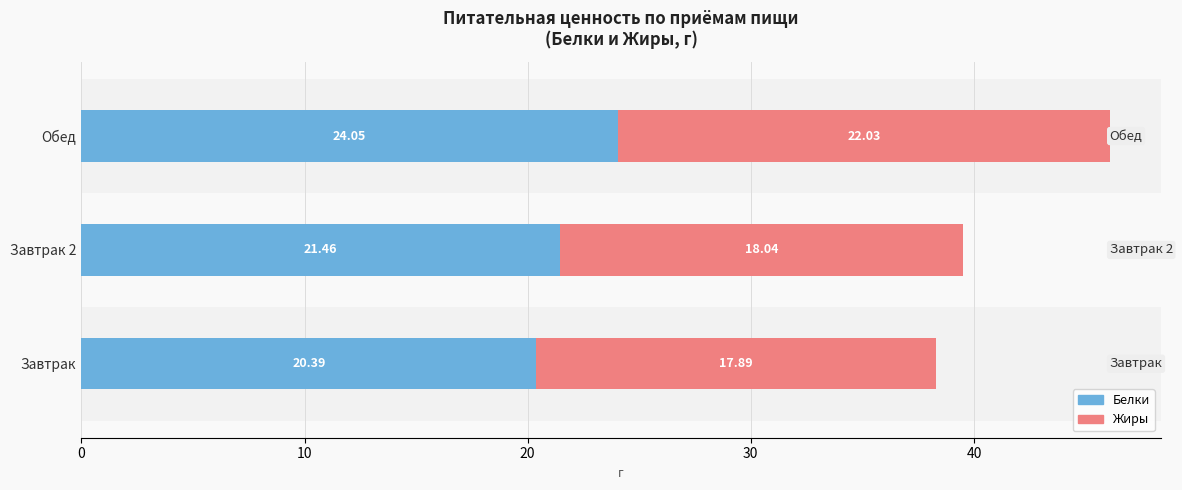

What is the total value across all series at Обед?

46.1